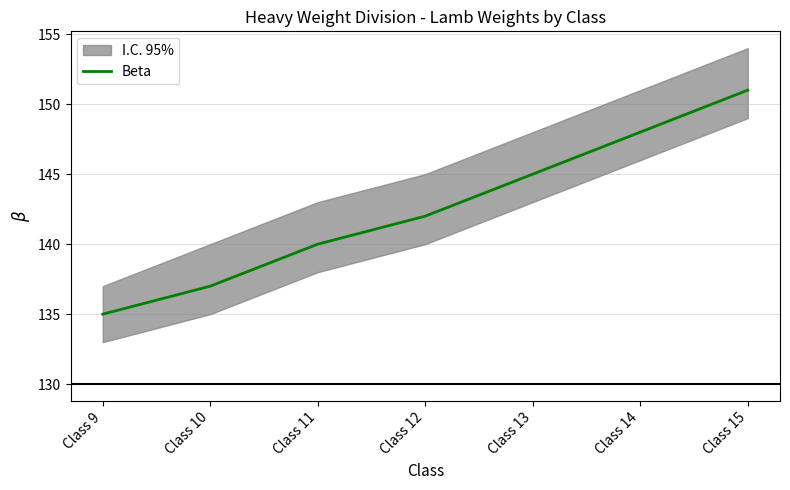

Reading right to left, list all the values displayed in this chart.

Class 15=151	Class 14=148	Class 13=145	Class 12=142	Class 11=140	Class 10=137	Class 9=135